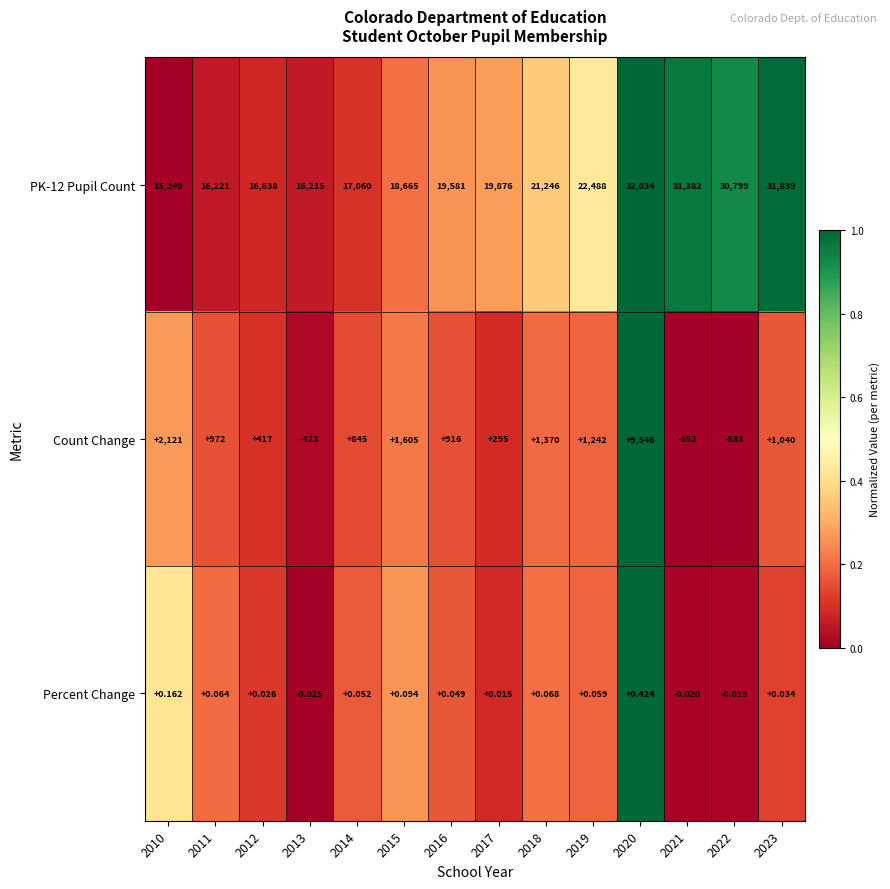

How many positive values does the Count Change series have?

11